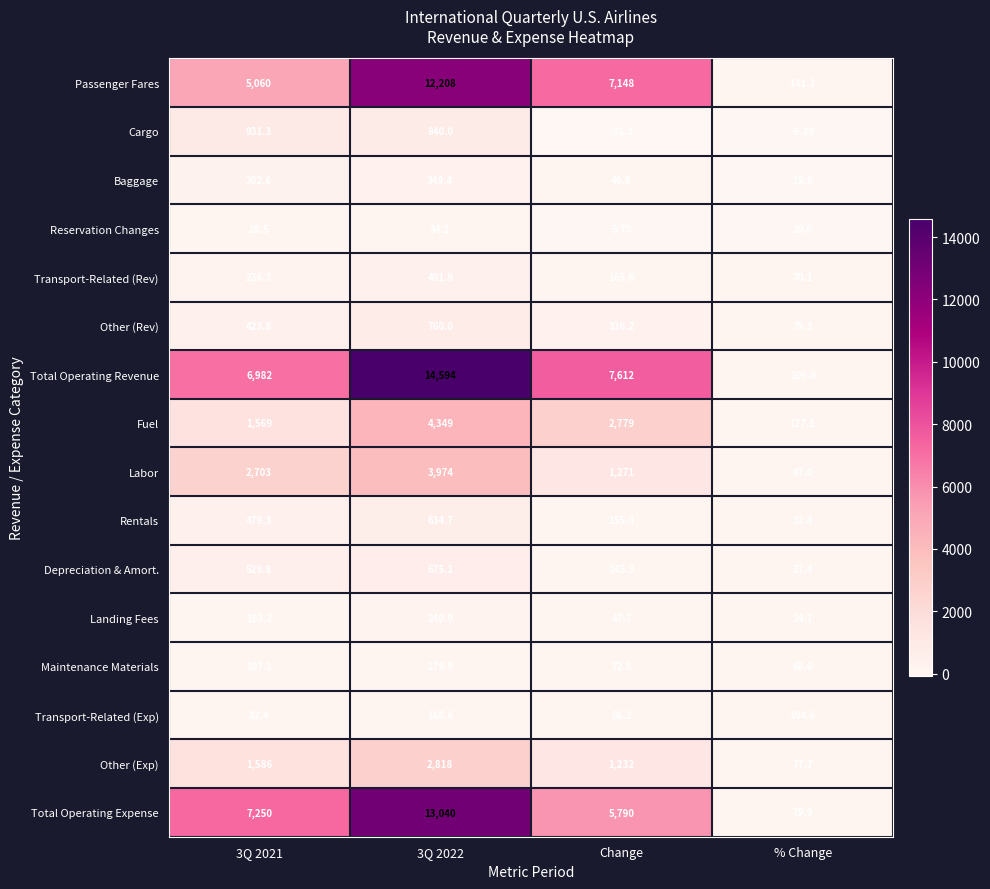

Between Change and % Change, which series saw the biggest shift?

Total Operating Revenue